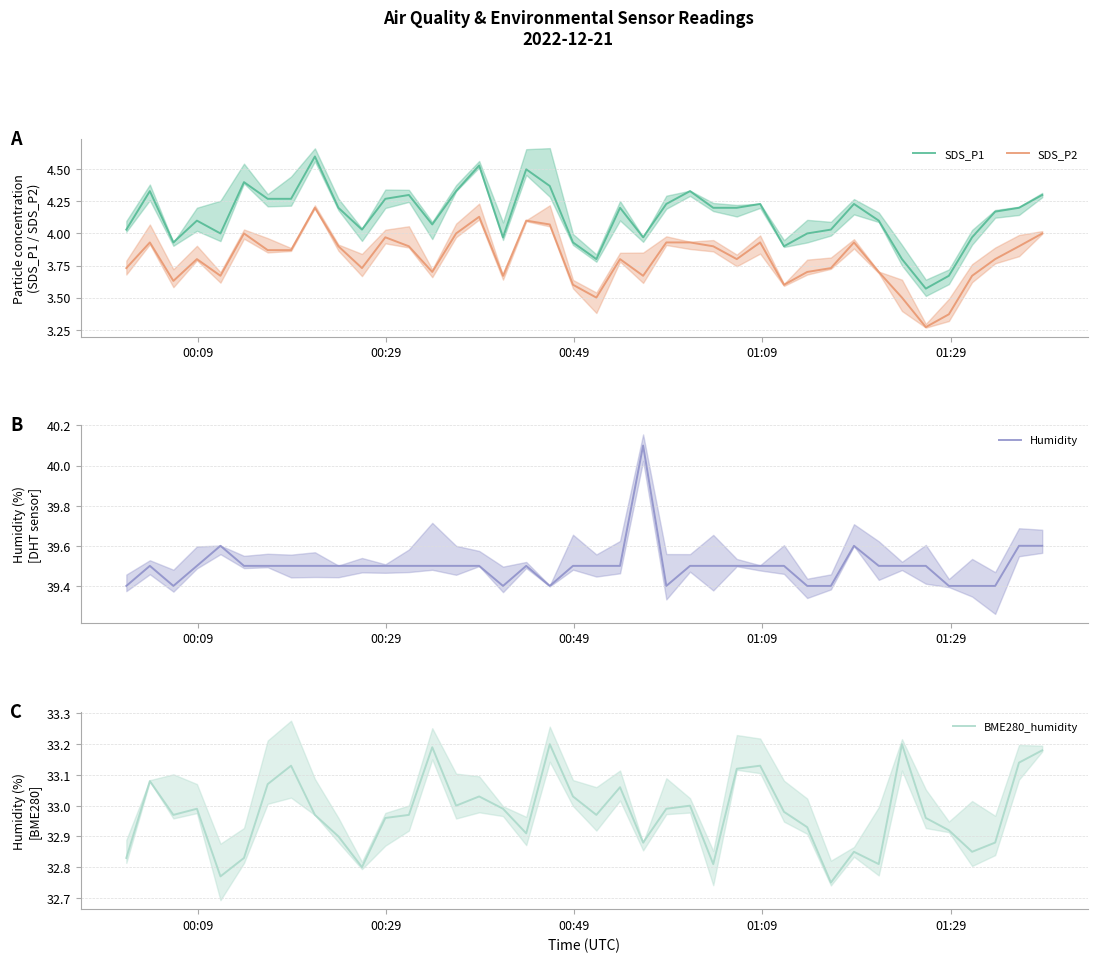

How many lines are shown in the chart?

4